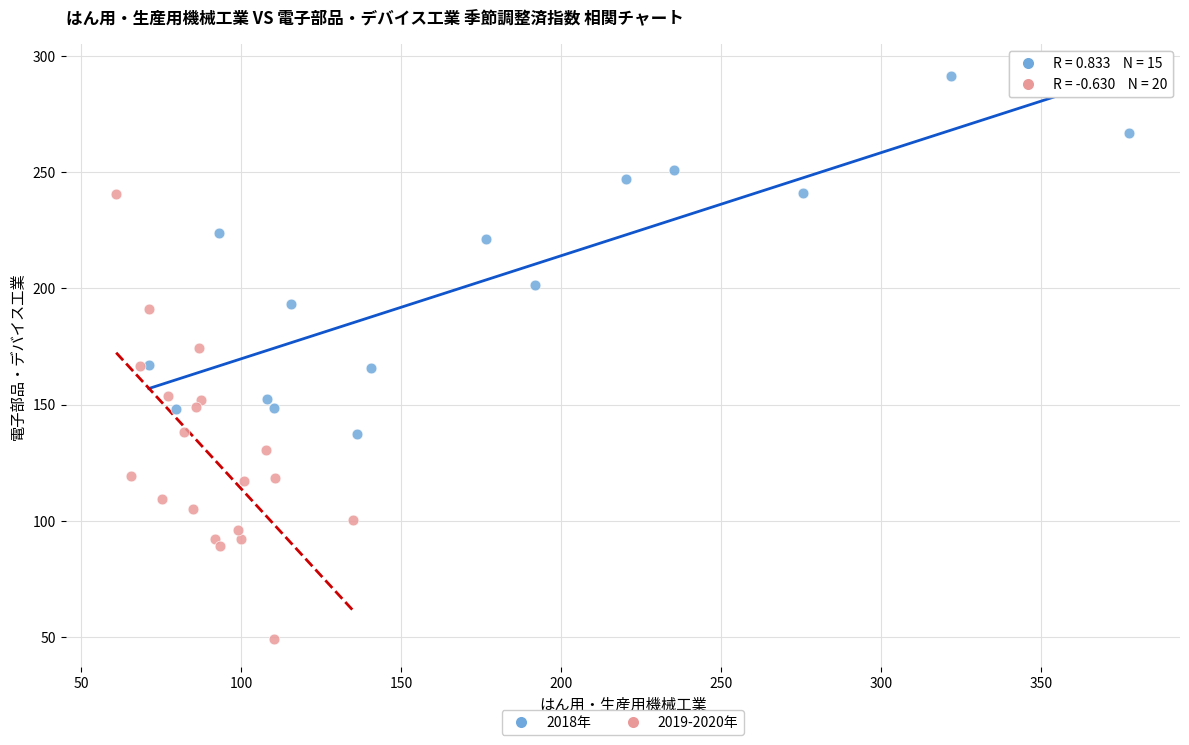

What are all the series names shown in the legend?

2018年, 2019-2020年